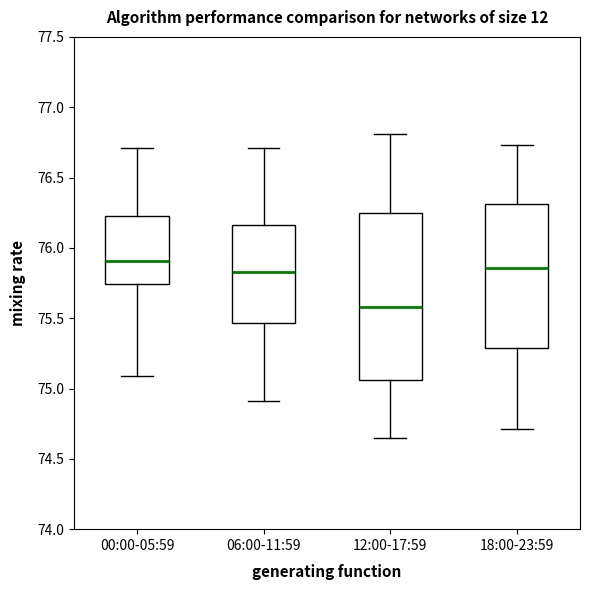

Where does the lower whisker of the box for 00:00-05:59 end on the y-axis? The values are not printed on the chart, so give them approximately, as read against the axis.

75.10